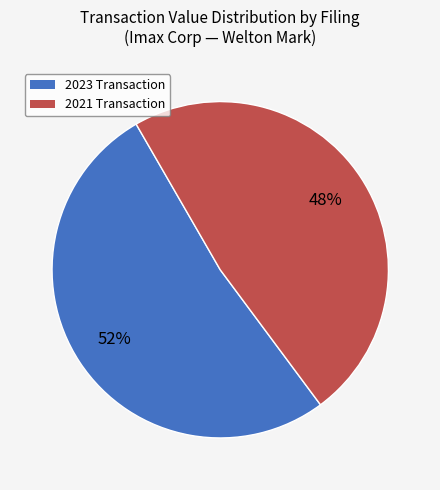

To the nearest percent, what is the average slice percentage?

50%